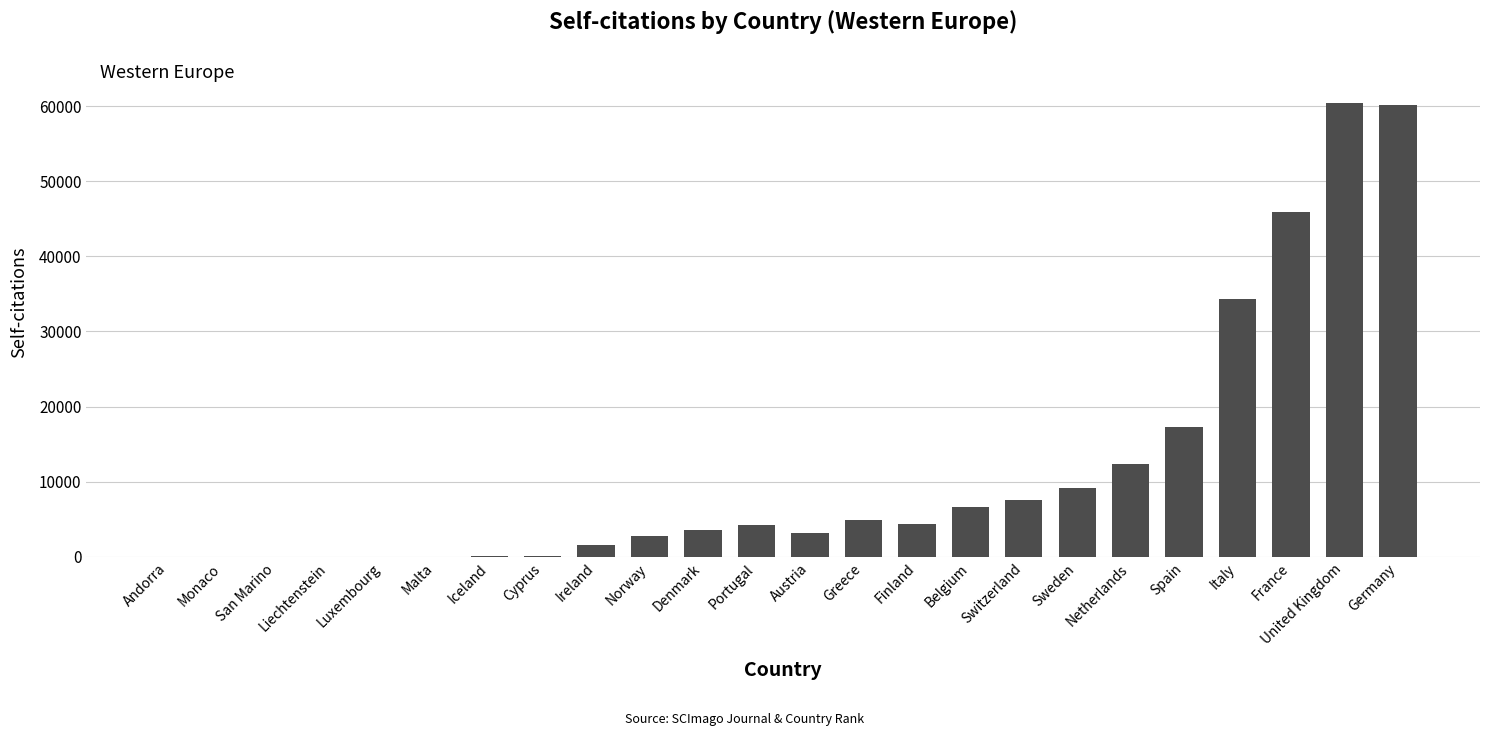

Between Denmark and Iceland, which is larger?

Denmark